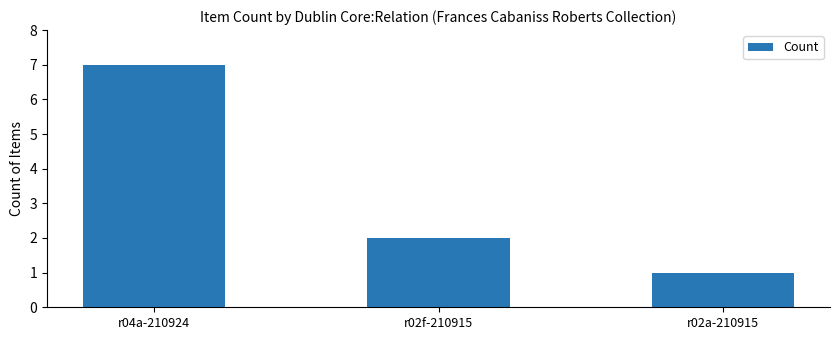

What is the difference between the values at r02a-210915 and r02f-210915?

1